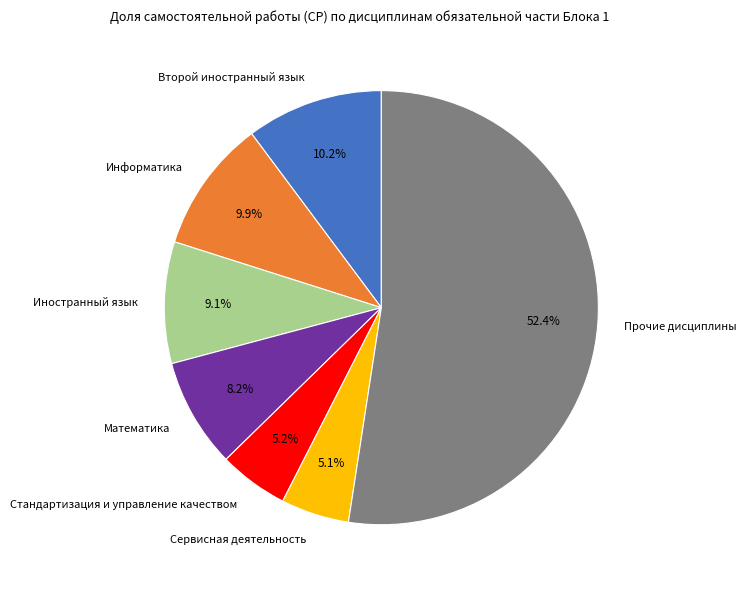

Is Информатика the majority of the pie?

No